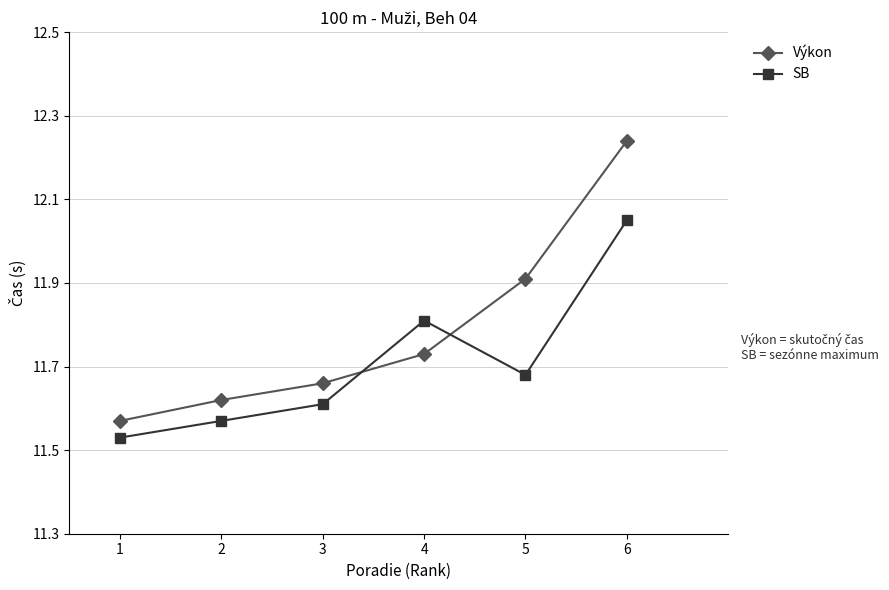

What is the total value across all series at 6?

24.3